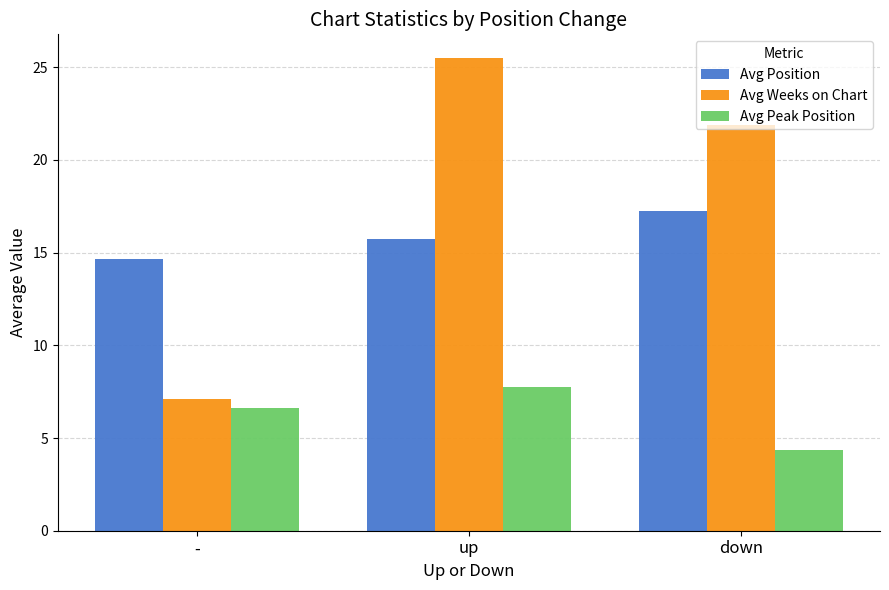

What position from the left is up?

2